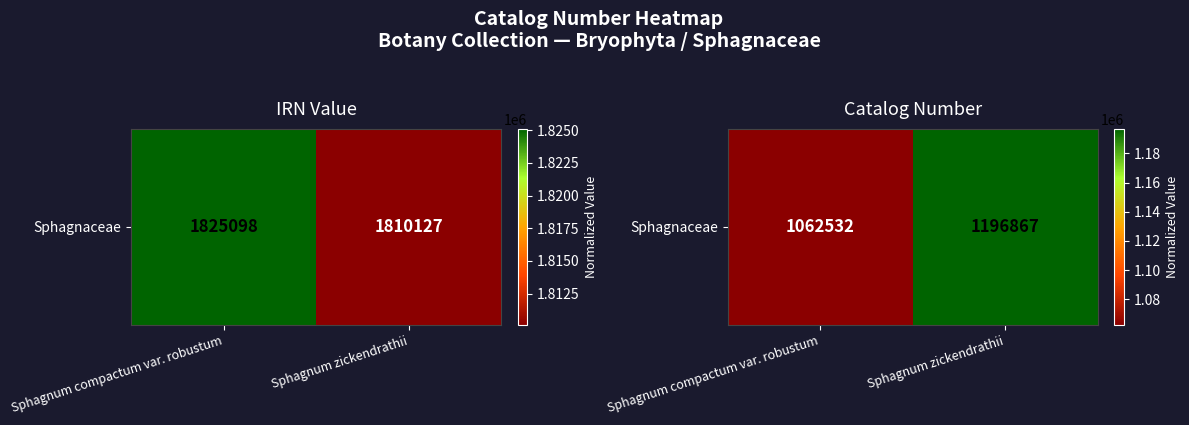

What value does the data have at Sphagnum compactum var. robustum, to the nearest 50?

1062550